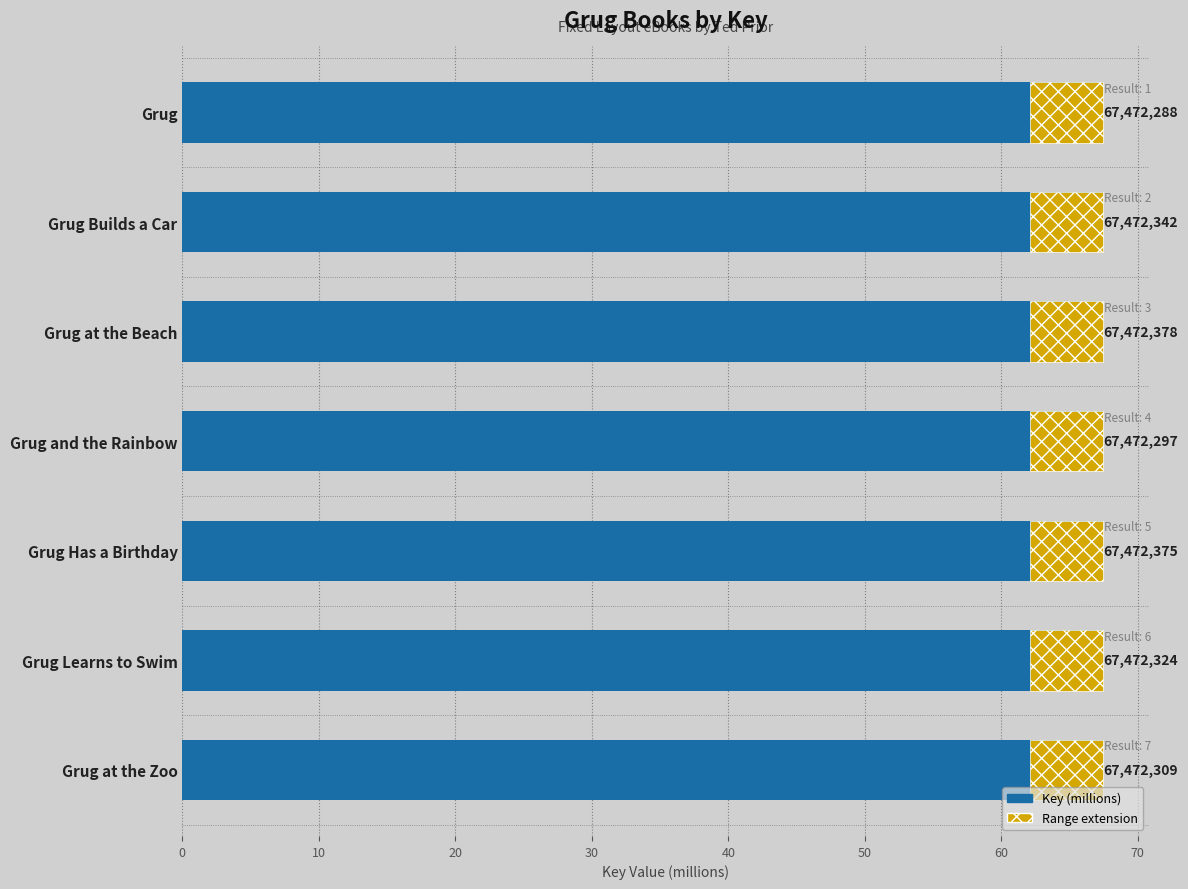

Rank the series by their maximum value, from lowest to highest.

Range, Key (millions)